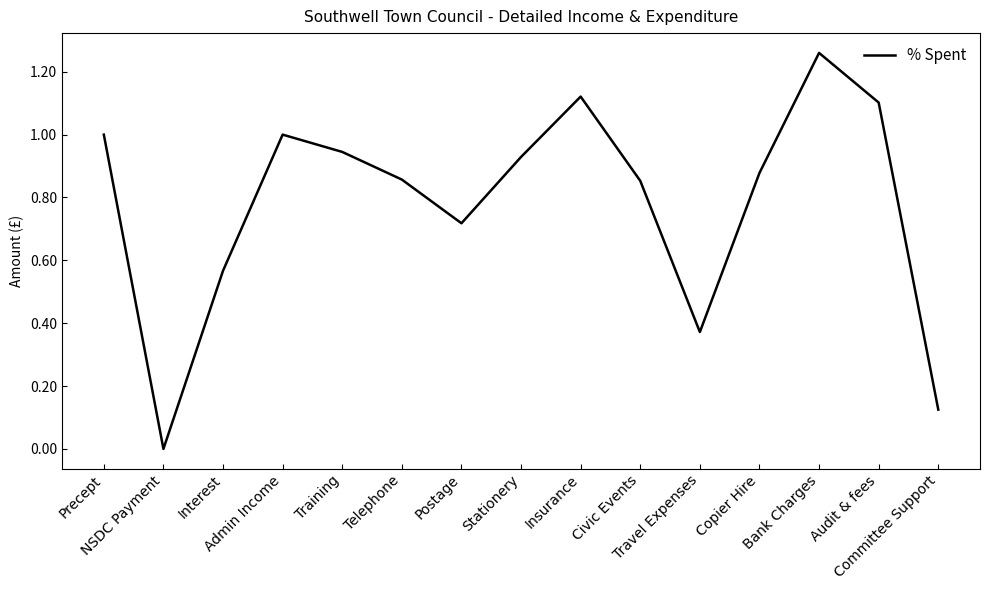

Rank the categories by value from lowest to highest.

NSDC Payment, Committee Support, Travel Expenses, Interest, Postage, Civic Events, Telephone, Copier Hire, Stationery, Training, Precept, Admin Income, Audit & fees, Insurance, Bank Charges